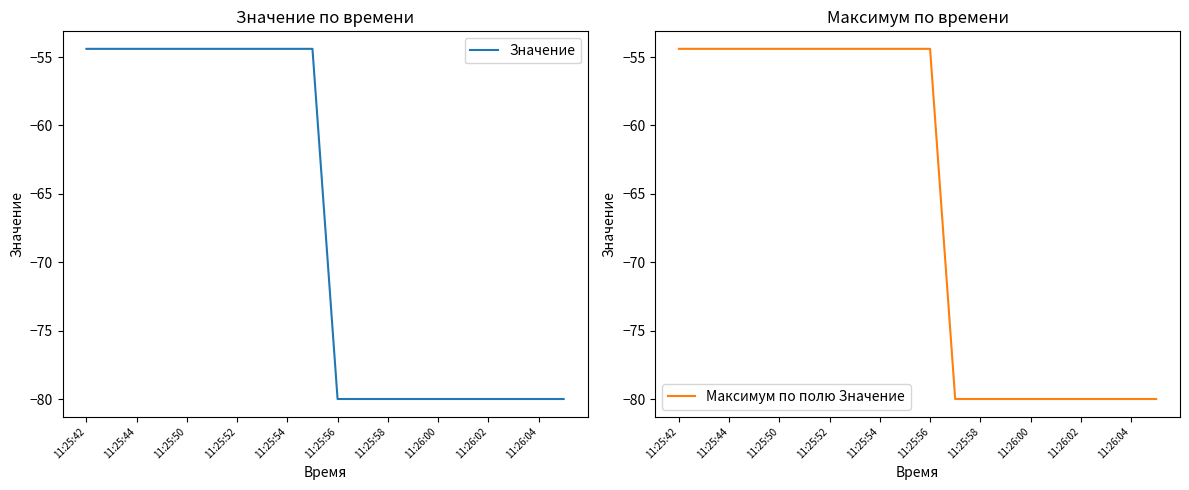

What is the highest value of the Максимум по полю Значение series?

-54.4